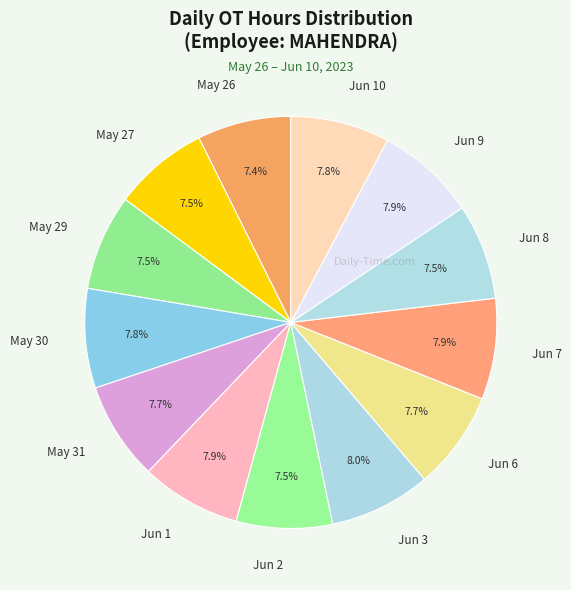

To the nearest percent, what is the difference between the largest and smallest slice percentages?

1%